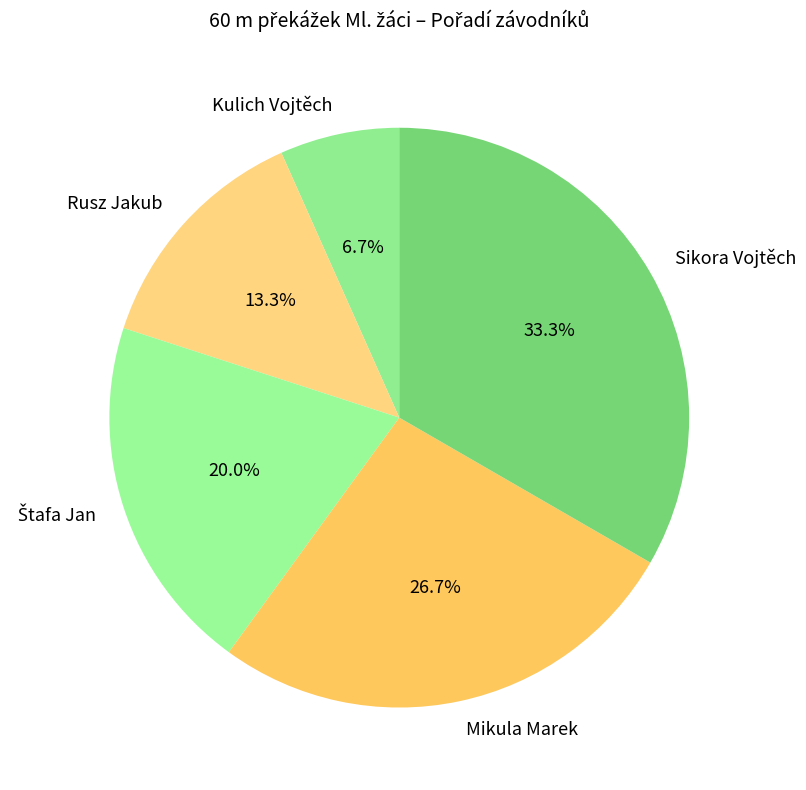

How many slices are in this pie chart?

5